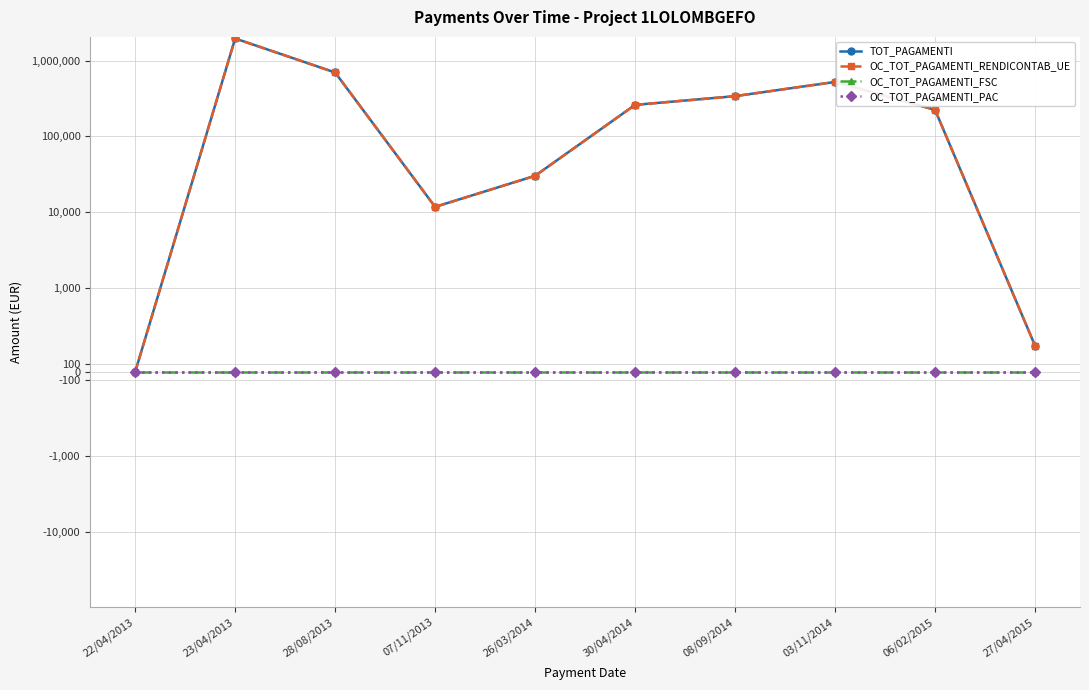

At 26/03/2014, list the series in order from largest to smallest.

TOT_PAGAMENTI, OC_TOT_PAGAMENTI_RENDICONTAB_UE, OC_TOT_PAGAMENTI_FSC, OC_TOT_PAGAMENTI_PAC